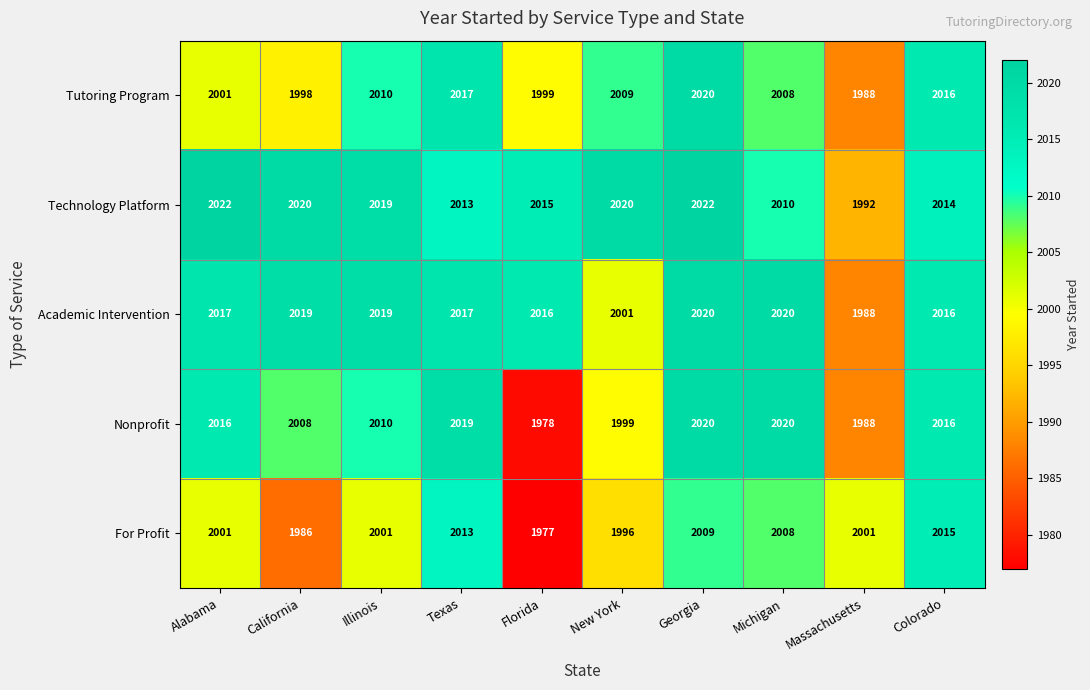

The Technology Platform series shows 2022 at Alabama. True or false?

True